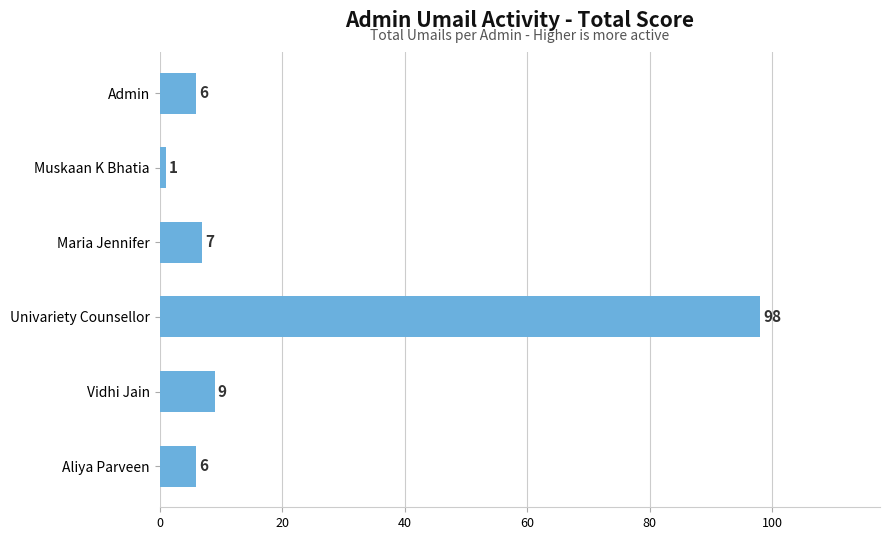

Where is the data nearest to the value 49?

Vidhi Jain